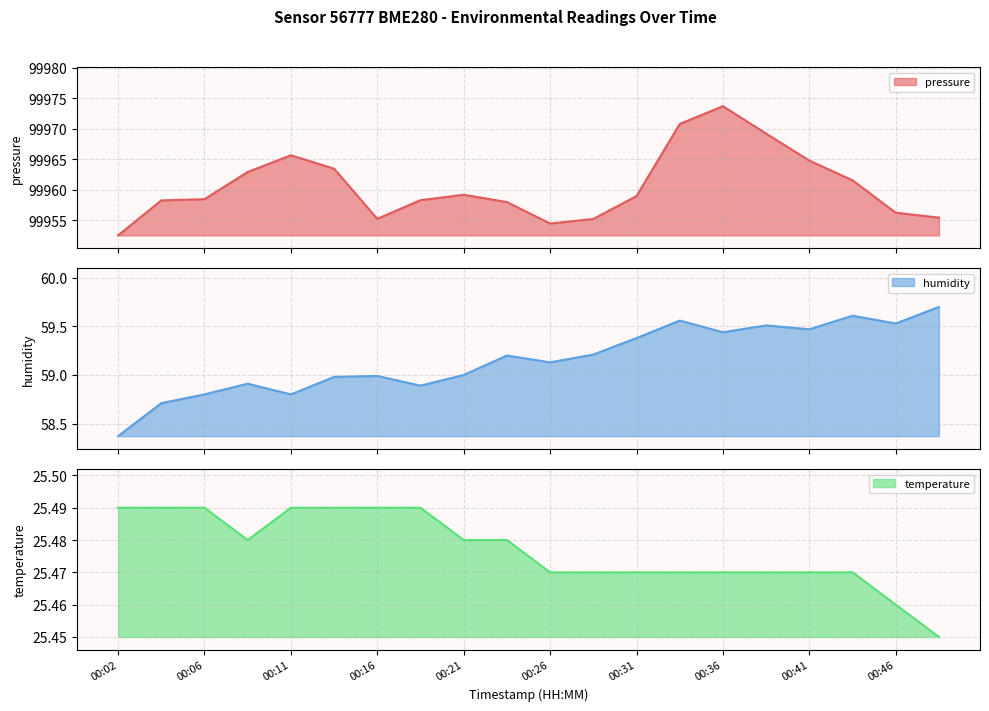

True or false: temperature and pressure cross at least once.

False